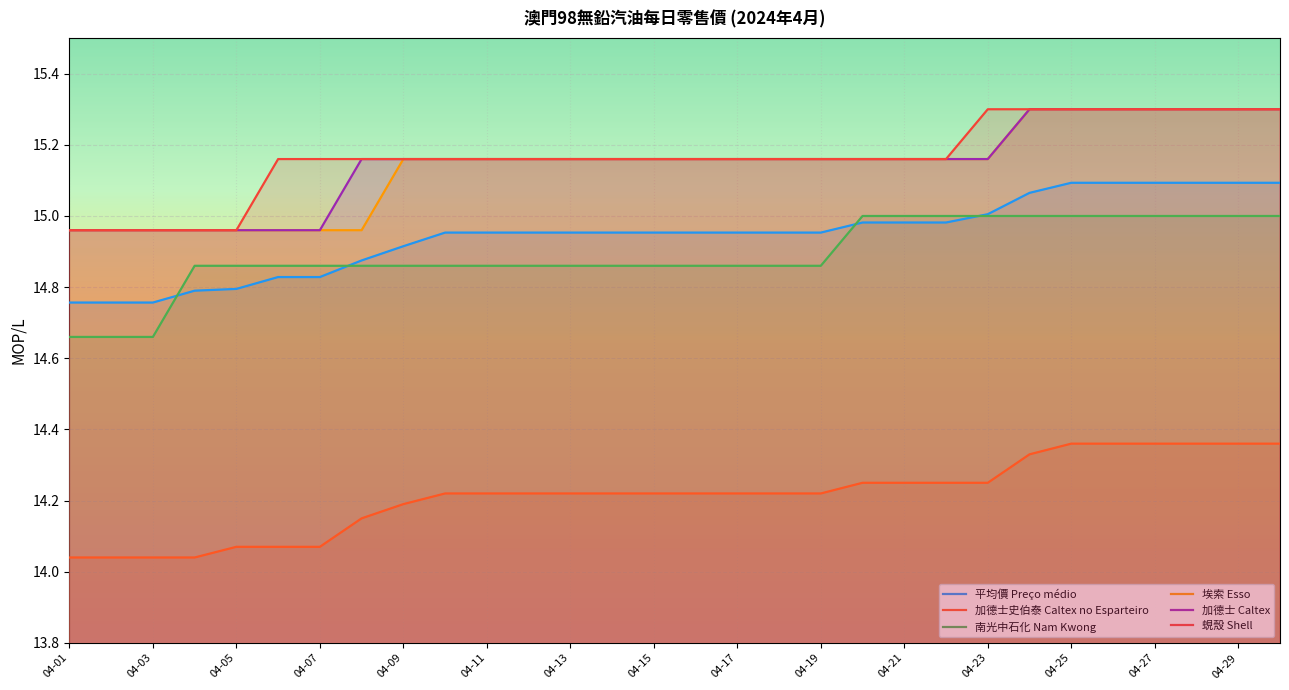

What position from the left is 19?

20